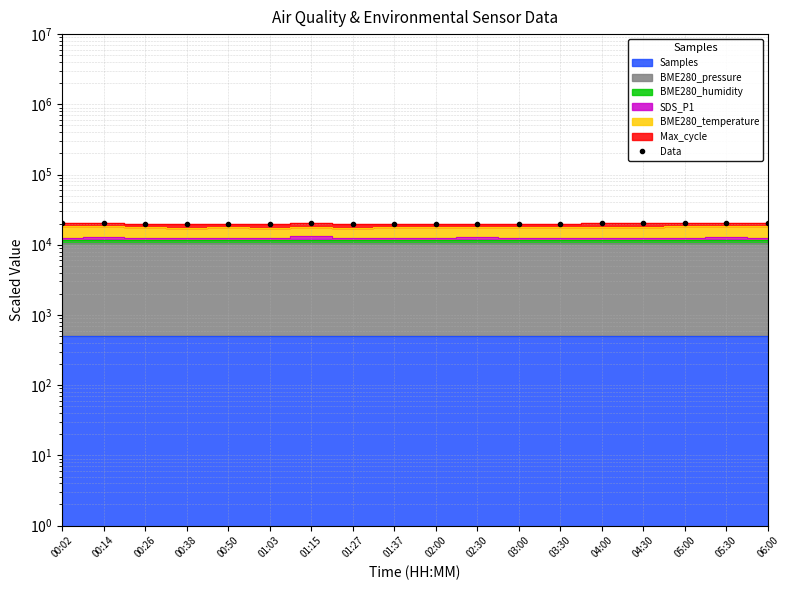

True or false: the data has more than 0 interior local peaks.

True